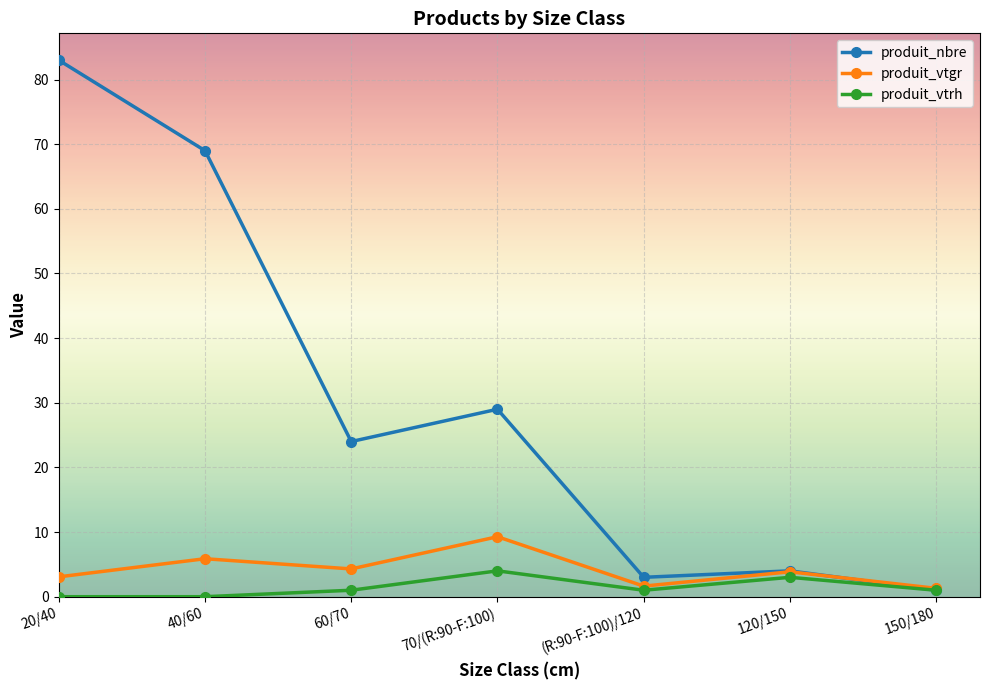

At which label does produit_nbre first exceed 24?

20/40